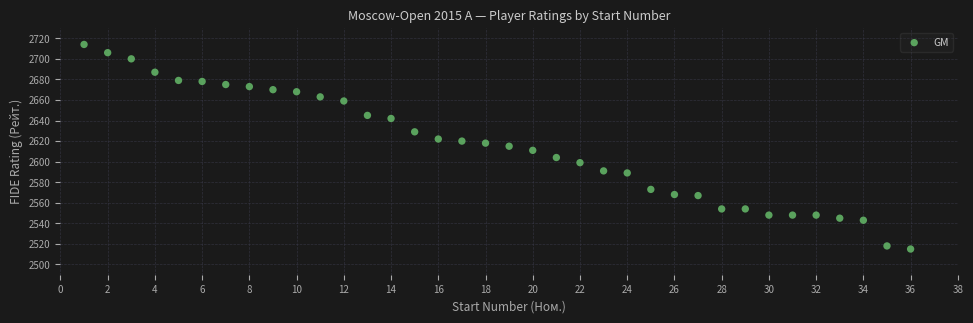

What is the range of Y values (max minus min)?

199